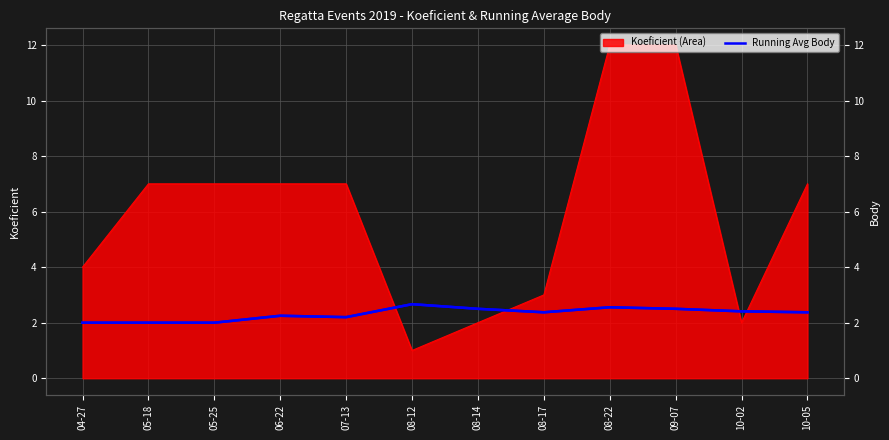

What position from the right is 05-18?

11